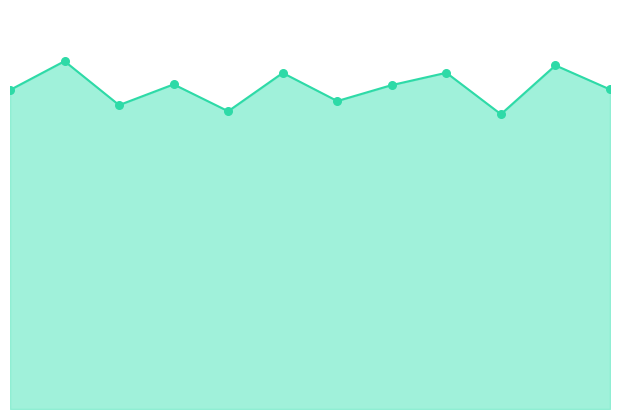

How many lines are shown in the chart?

1